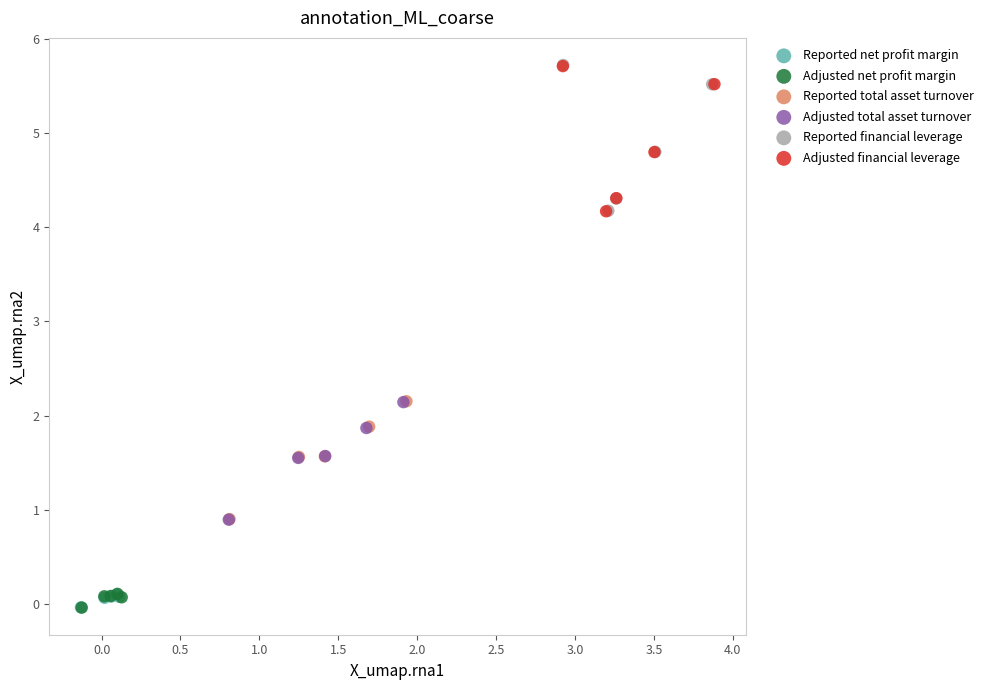

Which series has the widest spread of Y values?

Reported financial leverage